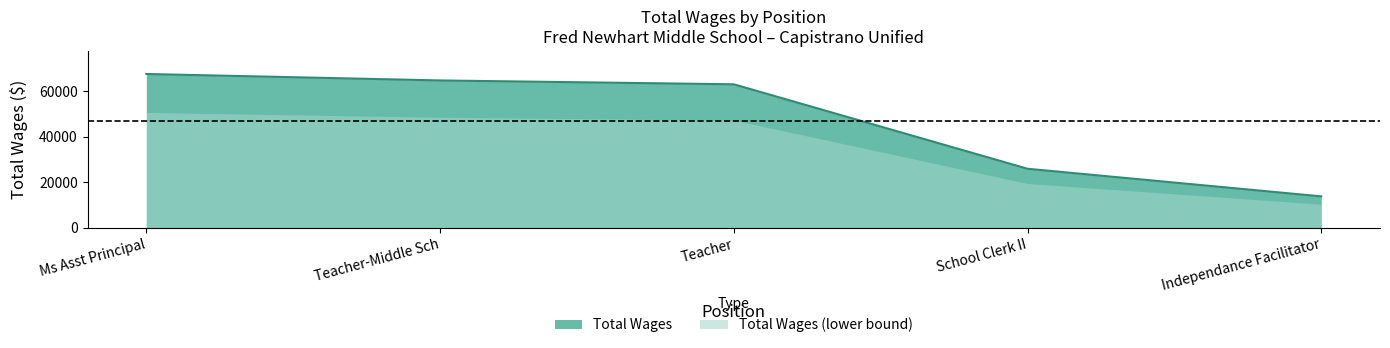

How many lines are shown in the chart?

1